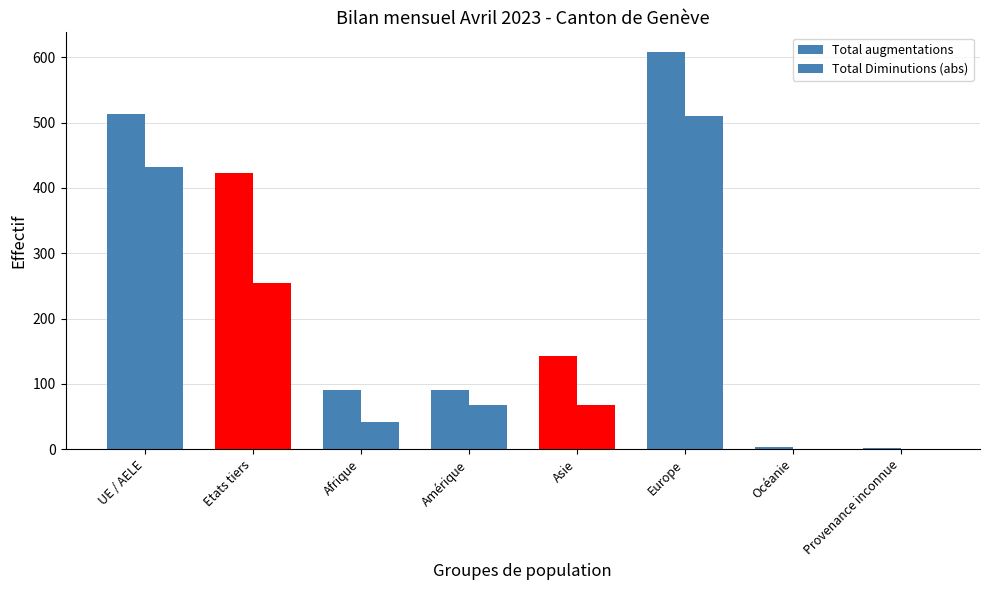

What is the highest value of the Total augmentations series?

608